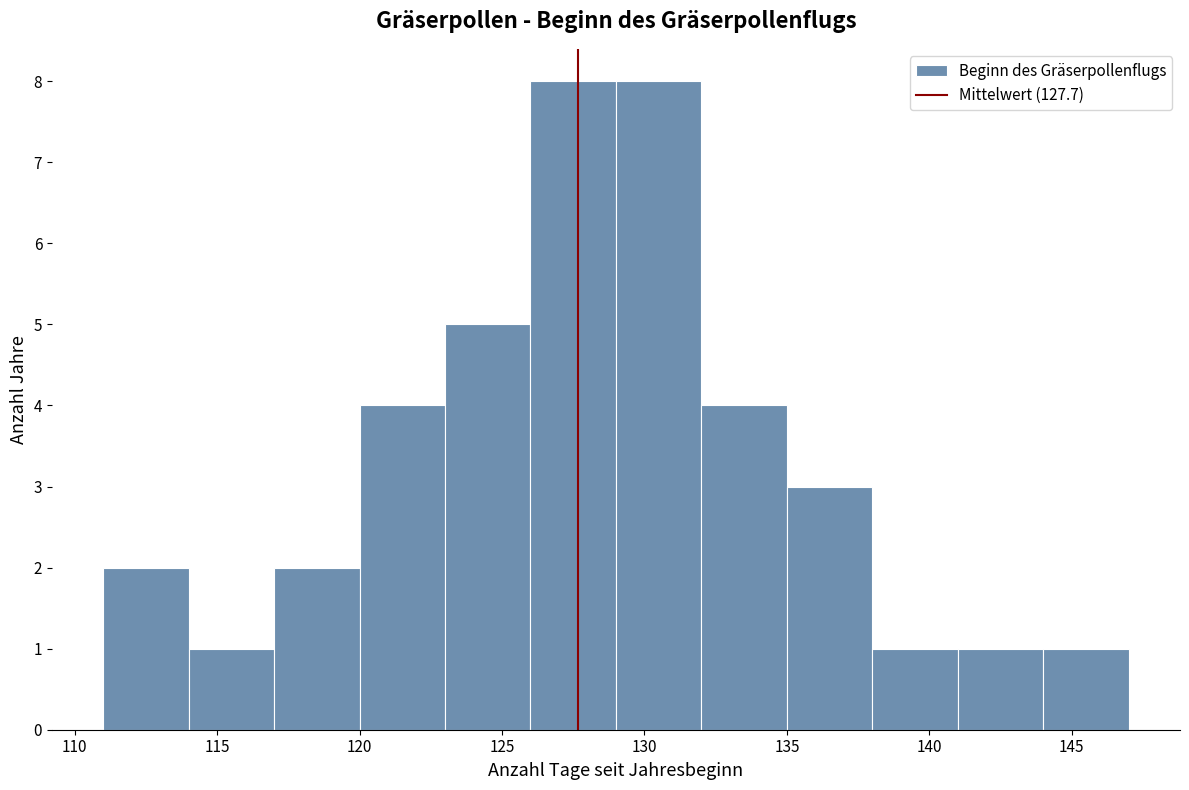

Reading left to right, list every bar in this chart as the range it spans on the x-axis followed by its height. The values are not printed on the chart, so give them approximately, as read against the axis.

111 to 114: 2
114 to 117: 1
117 to 120: 2
120 to 123: 4
123 to 126: 5
126 to 129: 8
129 to 132: 8
132 to 135: 4
135 to 138: 3
138 to 141: 1
141 to 144: 1
144 to 147: 1